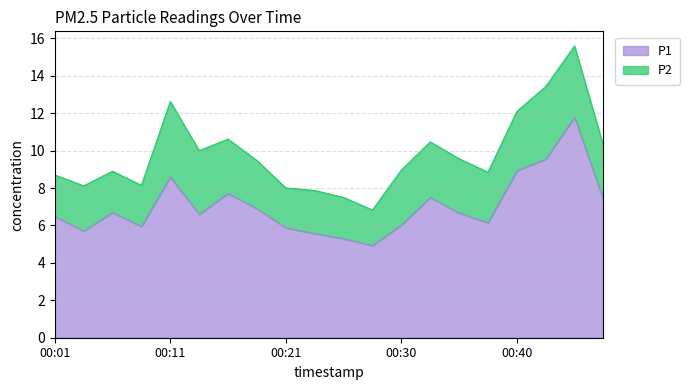

How many interior local valleys (lower than both neighbors) does the data have?

5